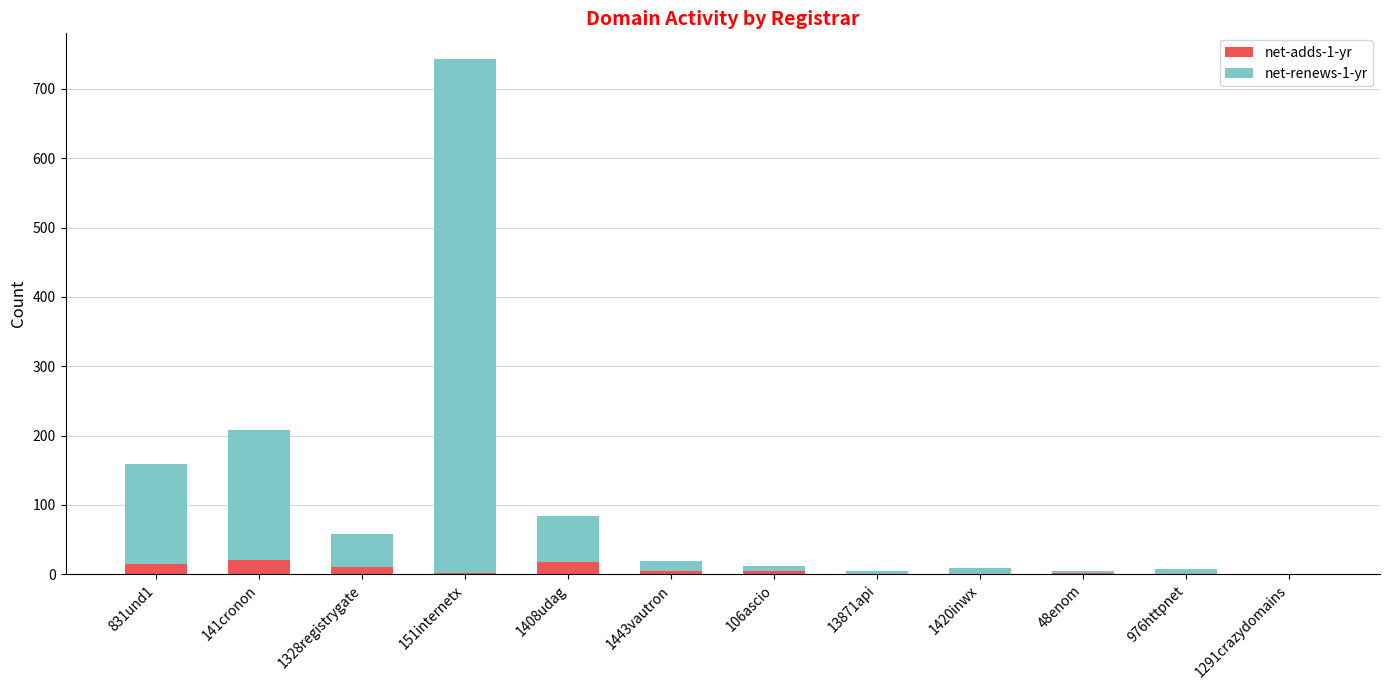

True or false: net-adds-1-yr has a value of 10 at 1328registrygate.

True